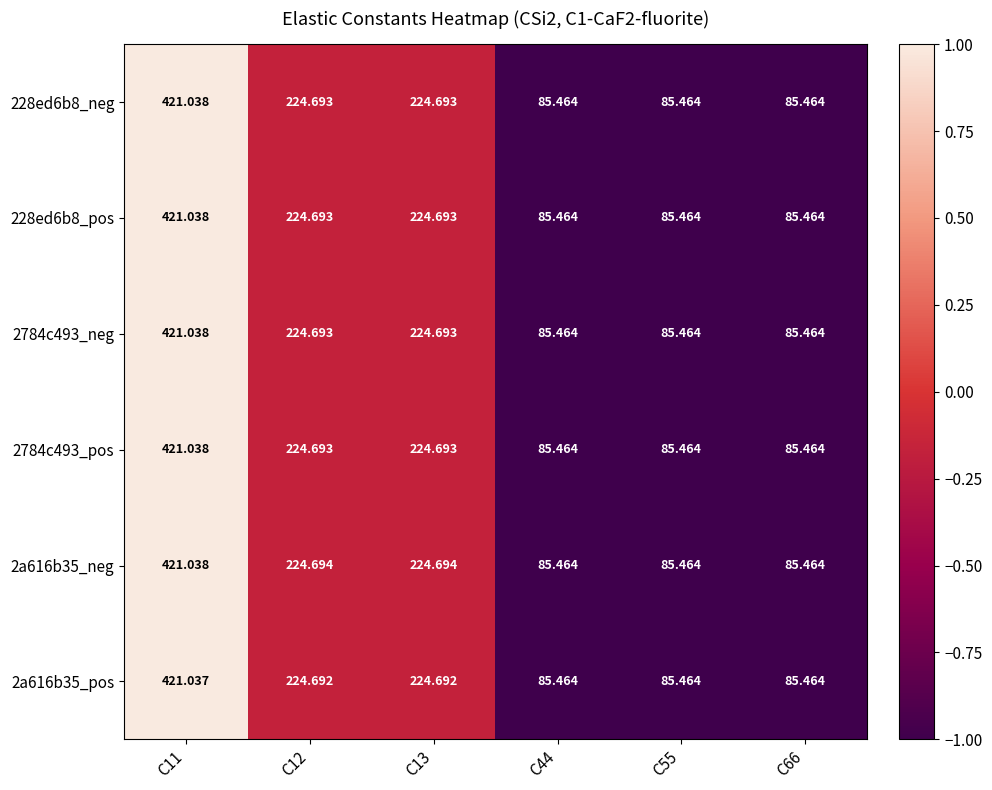

Is the value of 2a616b35_pos at C13 greater than the value of 228ed6b8_pos at C66?

Yes